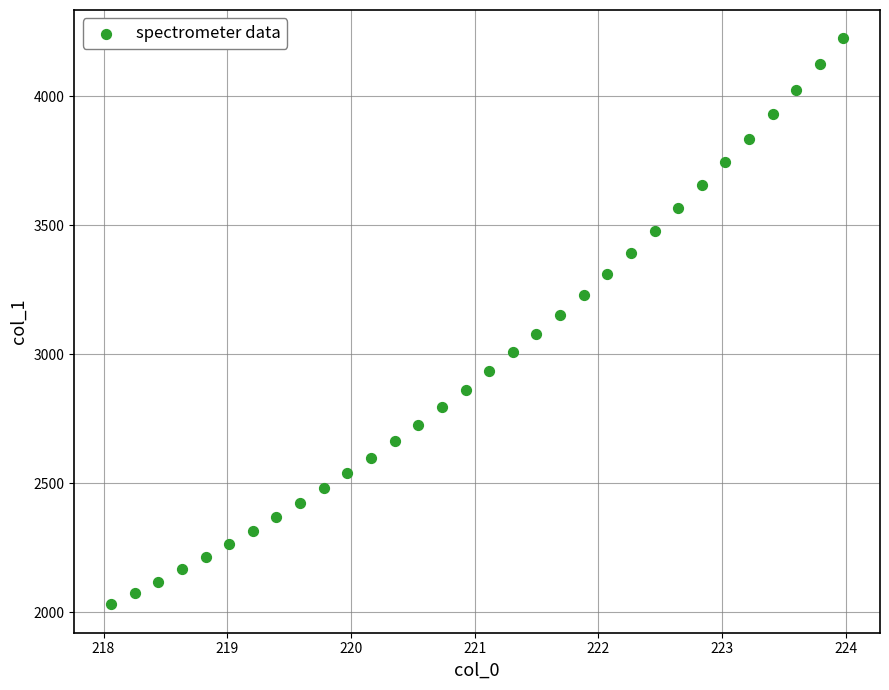

What is the range of Y values (max minus min)?

2194.7